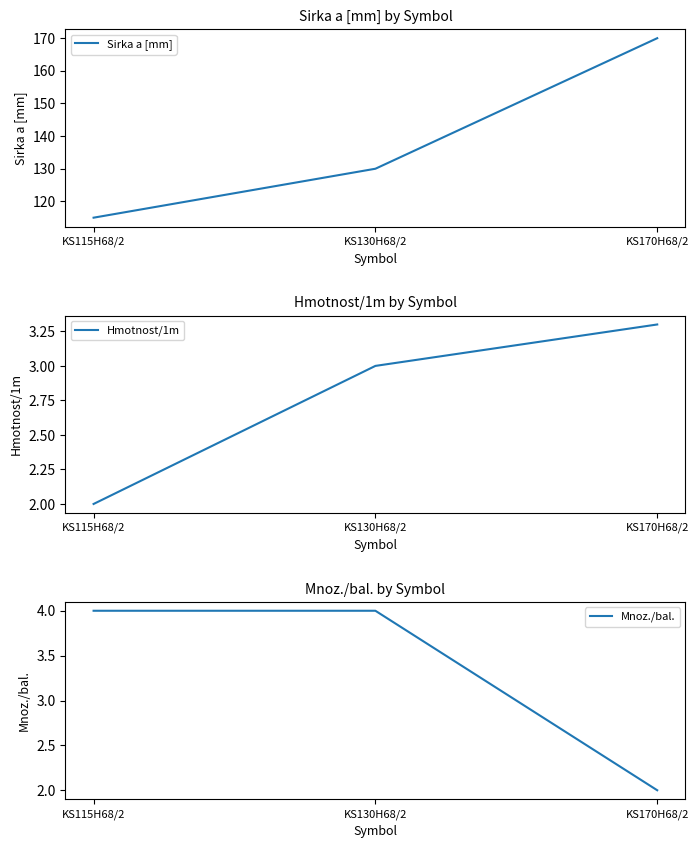

What is the difference between the highest and lowest values at KS170H68/2?

168.0